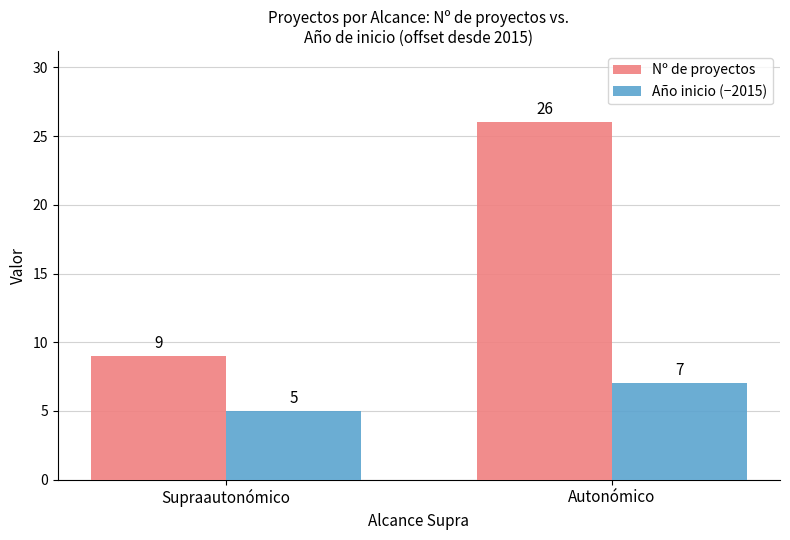

What is the sum of the Nº de proyectos values at Supraautonómico and Autonómico?

35